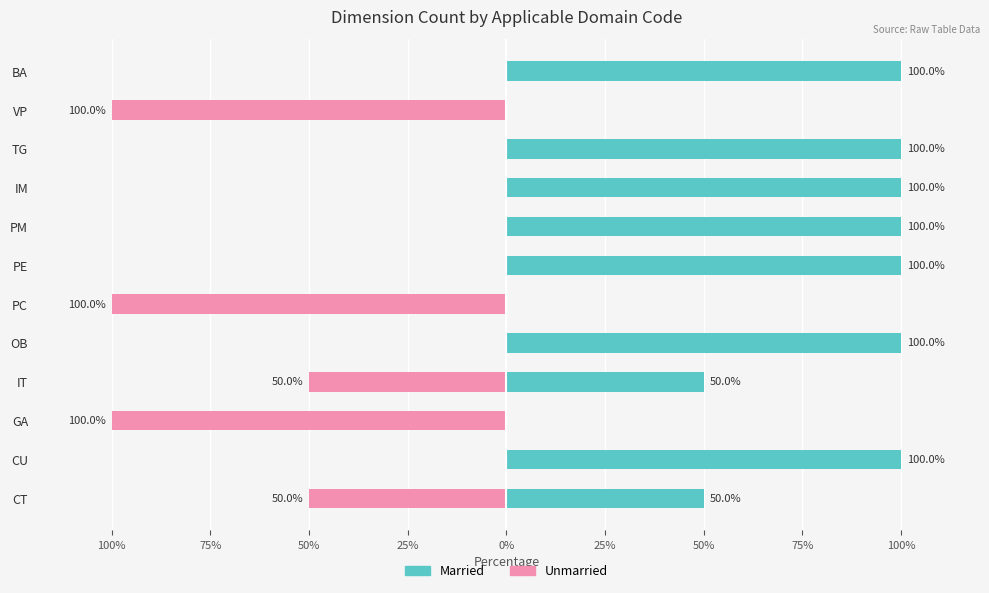

What are all the series names shown in the legend?

Married, Unmarried